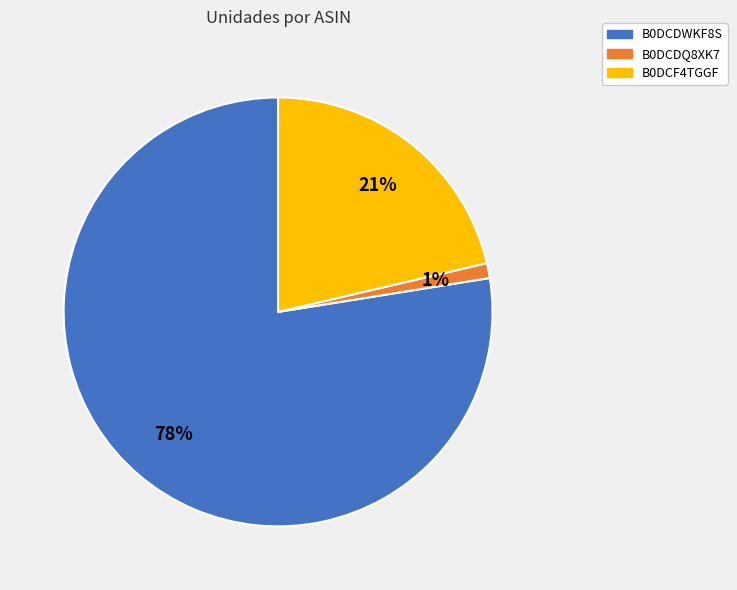

Between B0DCDQ8XK7 and B0DCF4TGGF, which is larger?

B0DCF4TGGF